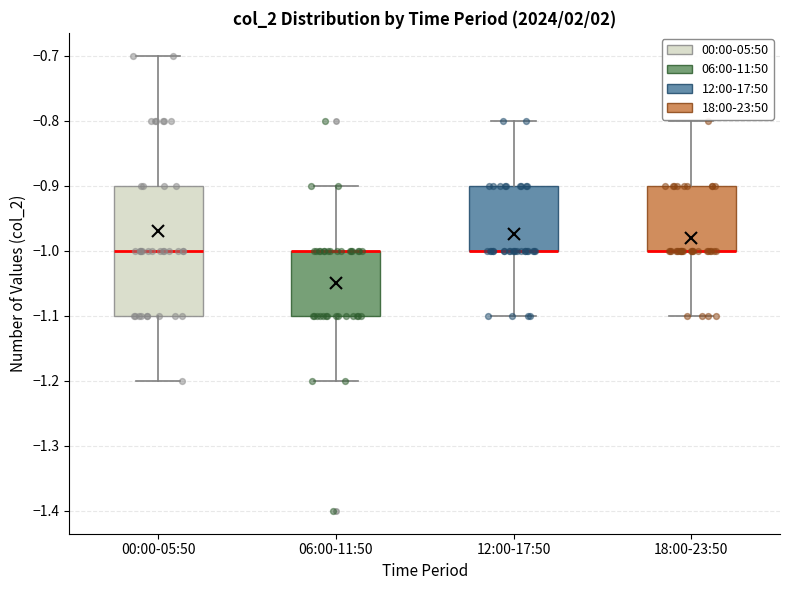

Reading left to right, transcribe this box plot: for each box, give where its median line is, the range the box spans, and where its two whiskers end, as read against the y-axis. The values are not printed on the chart, so give them approximately, as read against the axis.

00:00-05:50: median -1.0, box -1.1 to -0.9, whiskers -1.2 to -0.7
06:00-11:50: median -1.0 (drawn on the box's upper edge), box -1.1 to -1.0, whiskers -1.2 to -0.9
12:00-17:50: median -1.0 (drawn on the box's lower edge), box -1.0 to -0.9, whiskers -1.1 to -0.8
18:00-23:50: median -1.0 (drawn on the box's lower edge), box -1.0 to -0.9, whiskers -1.1 to -0.8